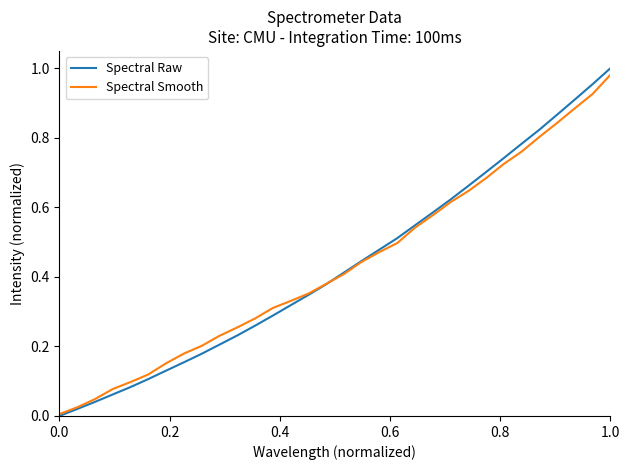

What are all the series names shown in the legend?

Spectral Raw, Spectral Smooth